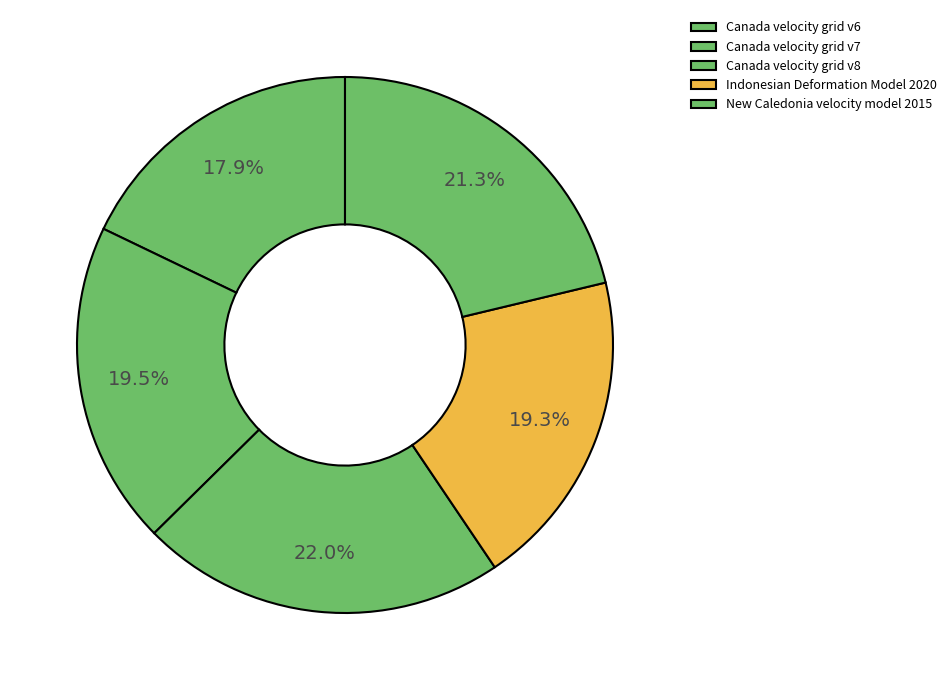

What percentage is the Indonesian Deformation Model 2020 slice, to the nearest percent?

19%